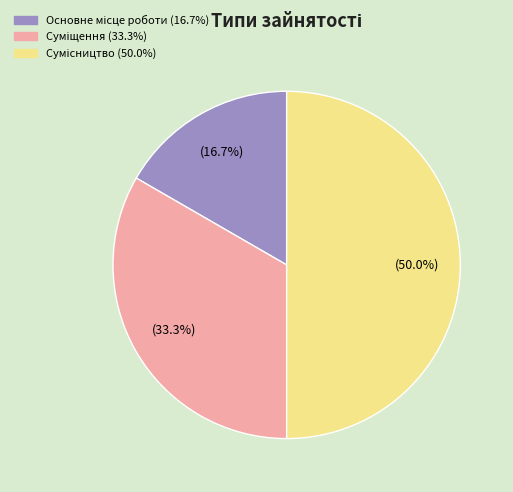

Count the number of slices in the pie.

3